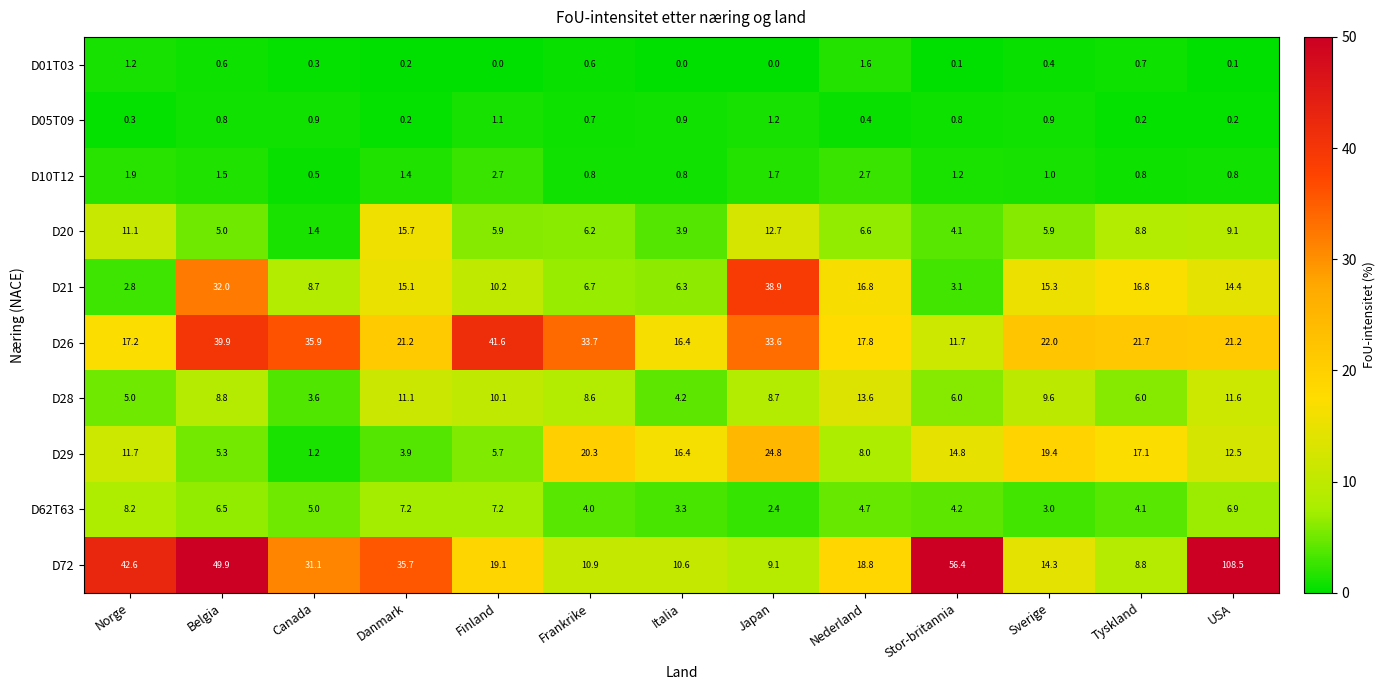

At which category is the sum across all series the highest?

USA